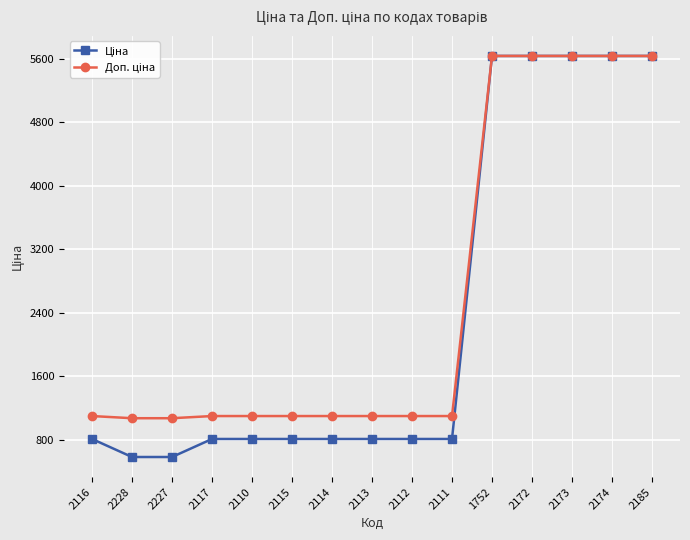

What is the total value across all series at 2173?

11272.0